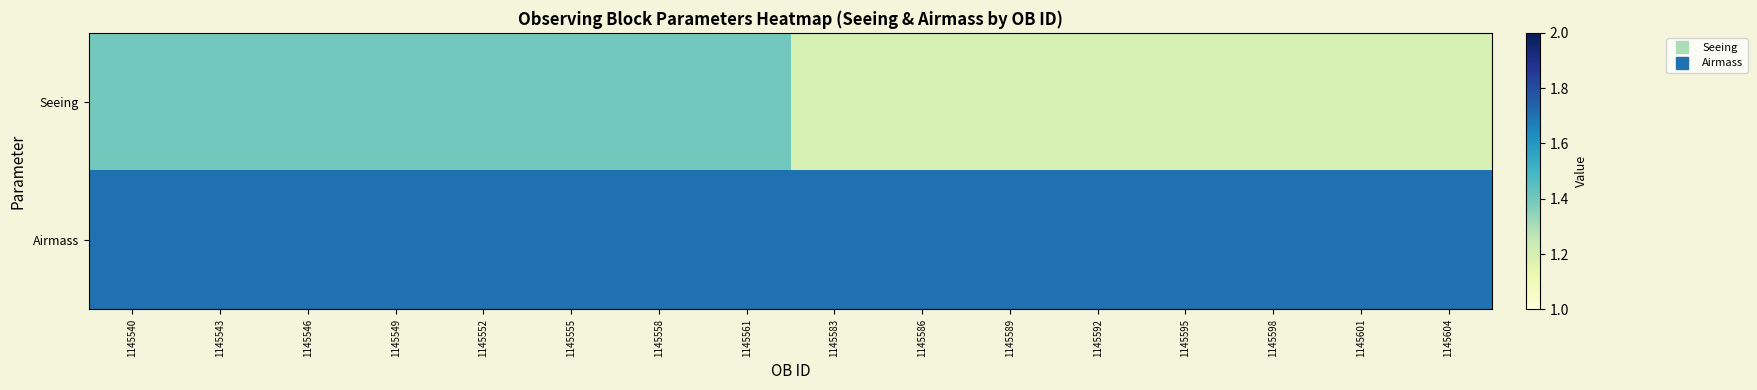

How many data points does each series have?

16